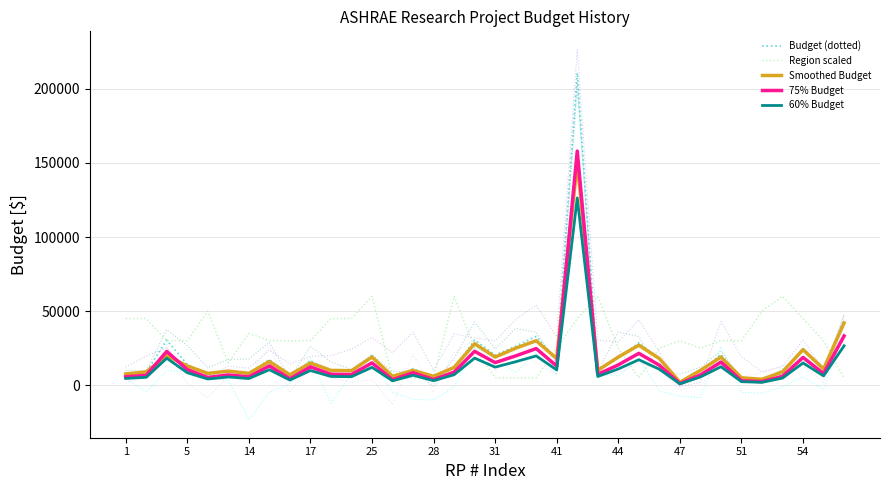

How many lines are shown in the chart?

5